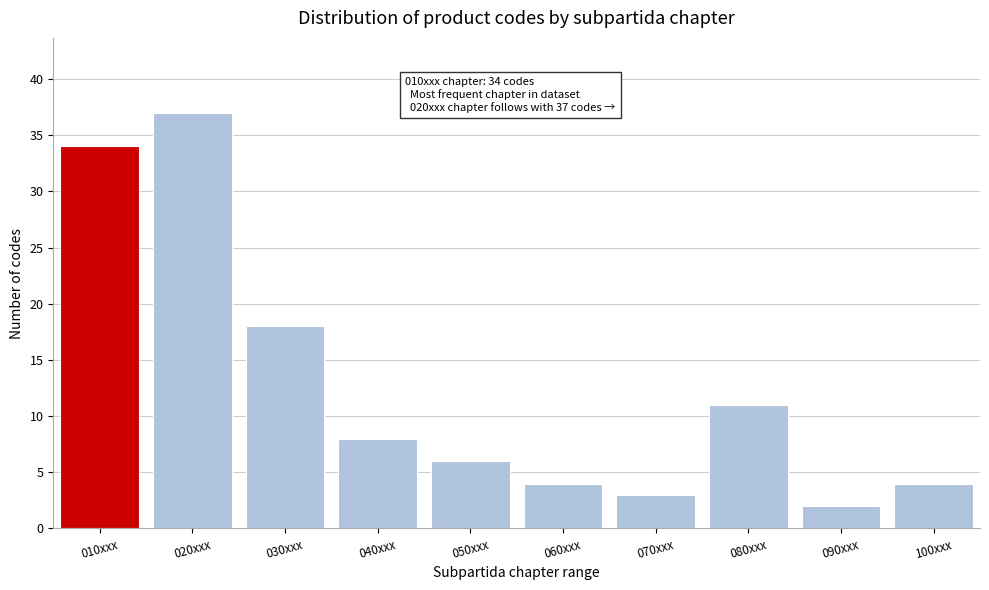

Reading right to left, extract all data points from this chart.

100xxx=4	090xxx=2	080xxx=11	070xxx=3	060xxx=4	050xxx=6	040xxx=8	030xxx=18	020xxx=37	010xxx=34